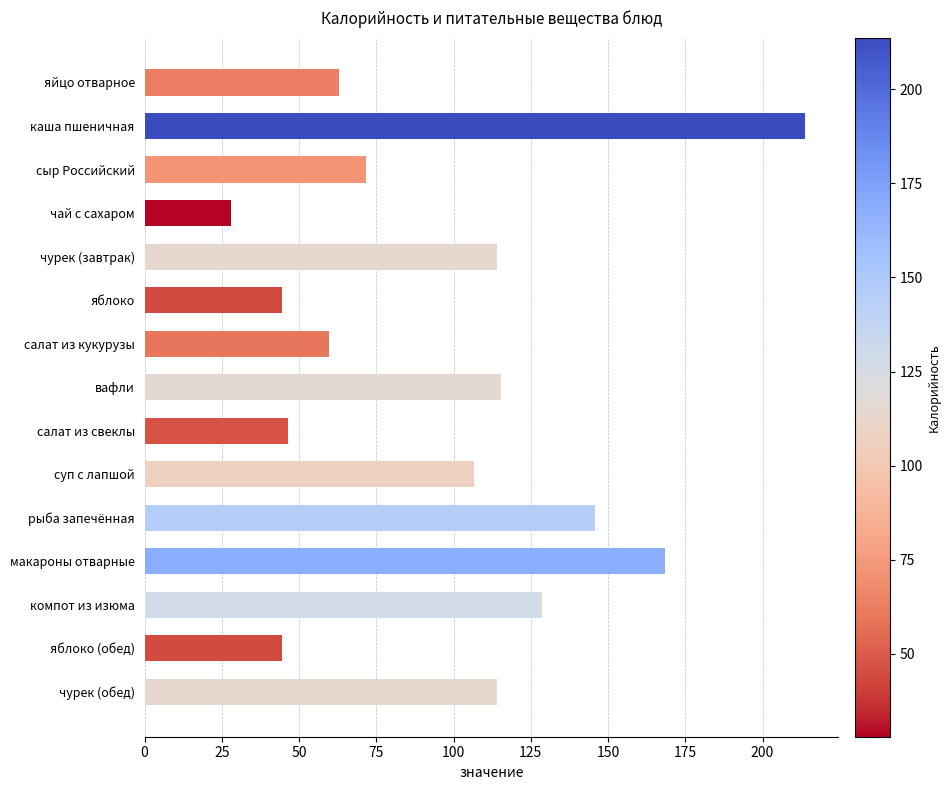

What is the sum of all values?

1464.2